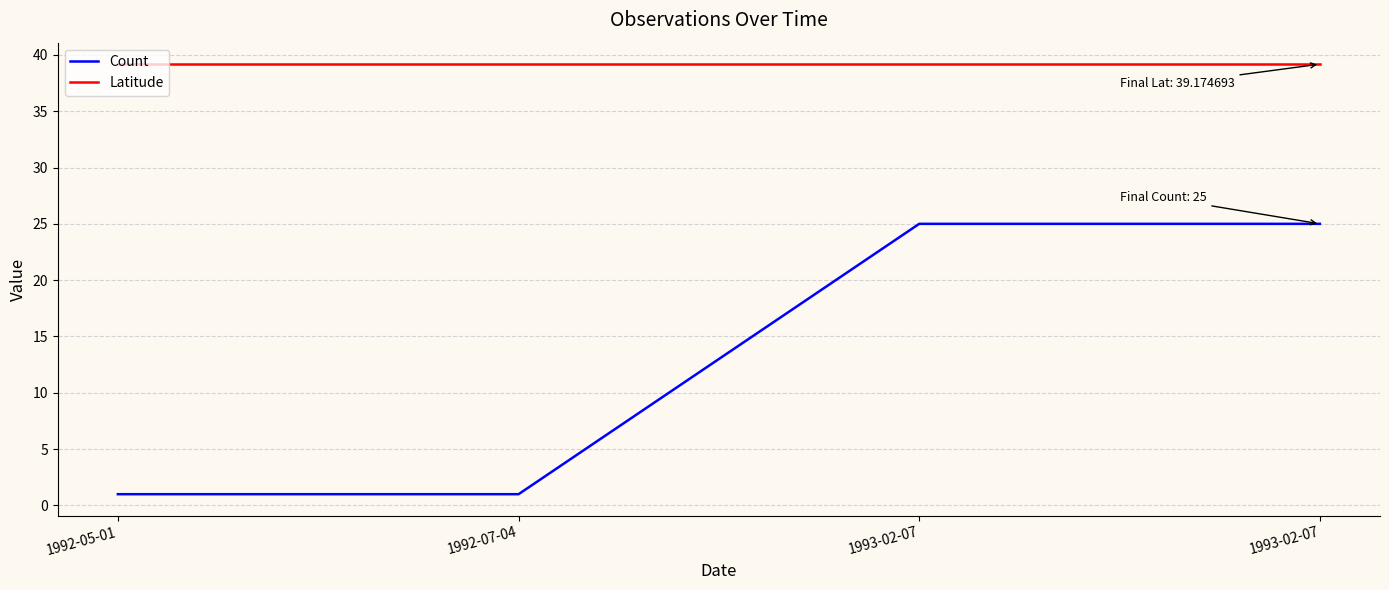

Which category has the lowest value in the Latitude series?

1992-05-01